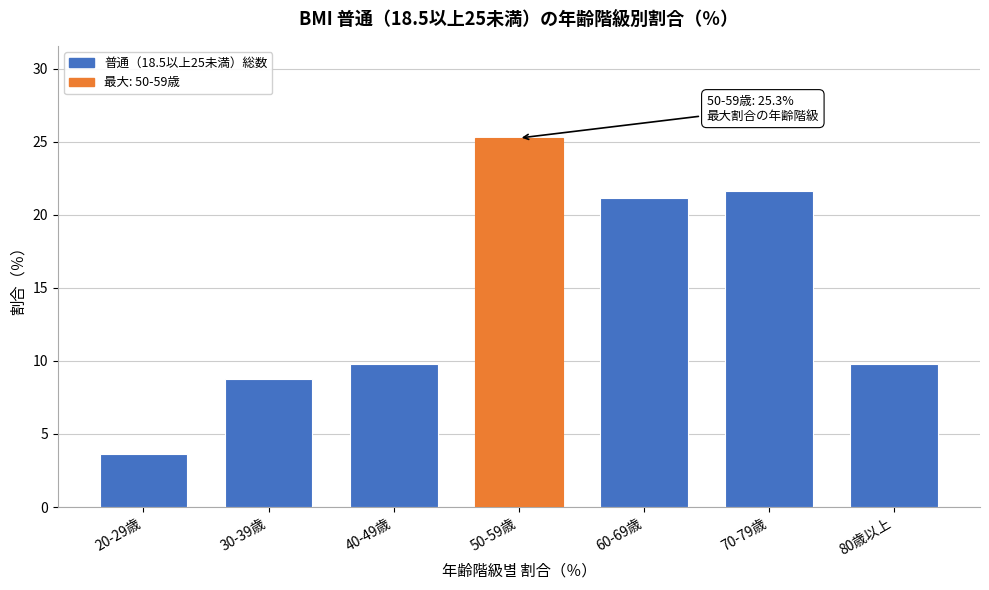

Reading right to left, extract all data points from this chart.

80歳以上=9.8	70-79歳=21.6	60-69歳=21.1	50-59歳=25.3	40-49歳=9.8	30-39歳=8.8	20-29歳=3.6